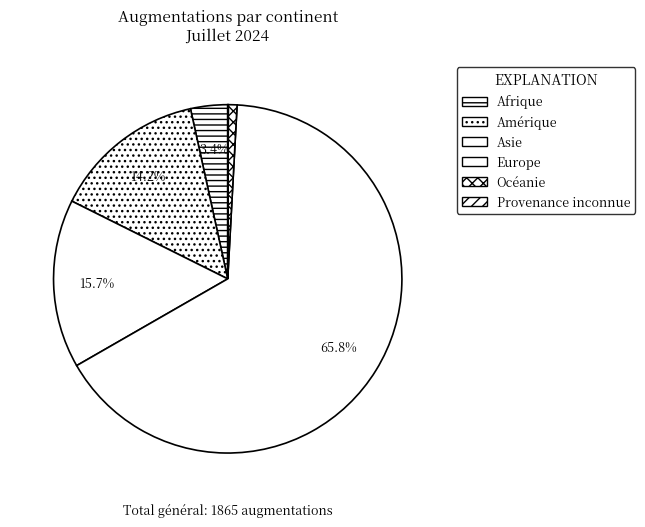

To the nearest percent, what is the difference between the largest and smallest slice percentages?

66%